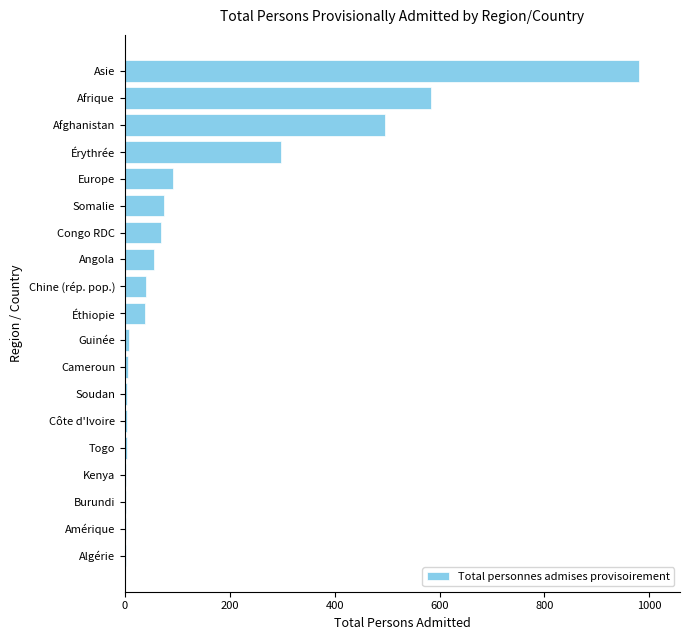

The chart shows a value of 742 at Afghanistan. True or false?

False